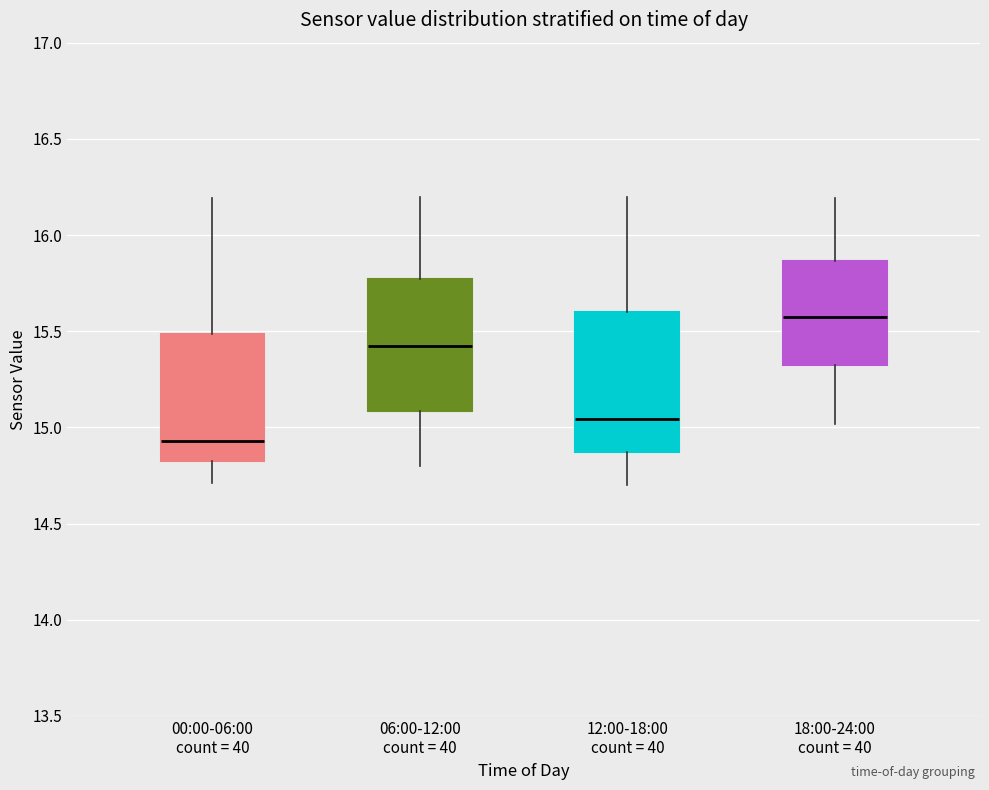

Reading left to right, transcribe this box plot: for each box, give where its median line is, the range the box spans, and where its two whiskers end, as read against the y-axis. The values are not printed on the chart, so give them approximately, as read against the axis.

00:00-06:00 count = 40: median 14.95, box 14.85 to 15.50, whiskers 14.70 to 16.20
06:00-12:00 count = 40: median 15.45, box 15.10 to 15.75, whiskers 14.80 to 16.20
12:00-18:00 count = 40: median 15.05, box 14.85 to 15.60, whiskers 14.70 to 16.20
18:00-24:00 count = 40: median 15.60, box 15.30 to 15.85, whiskers 15.00 to 16.20